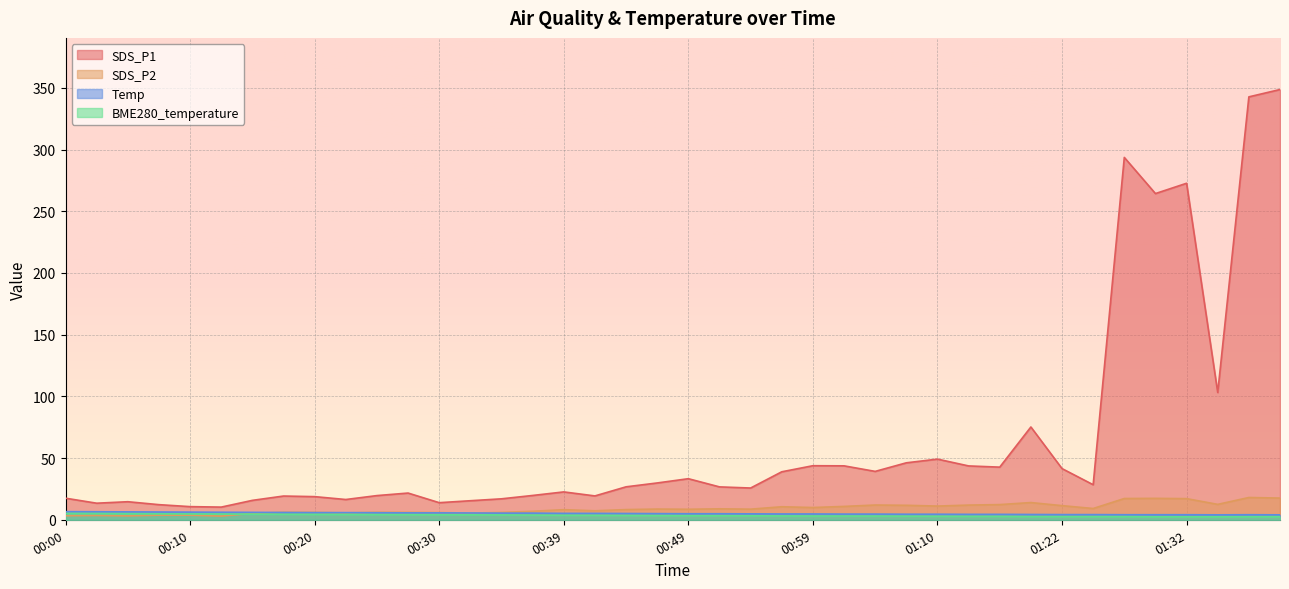

What is the difference between the maximum and second lowest values in the SDS_P2 series?

14.9